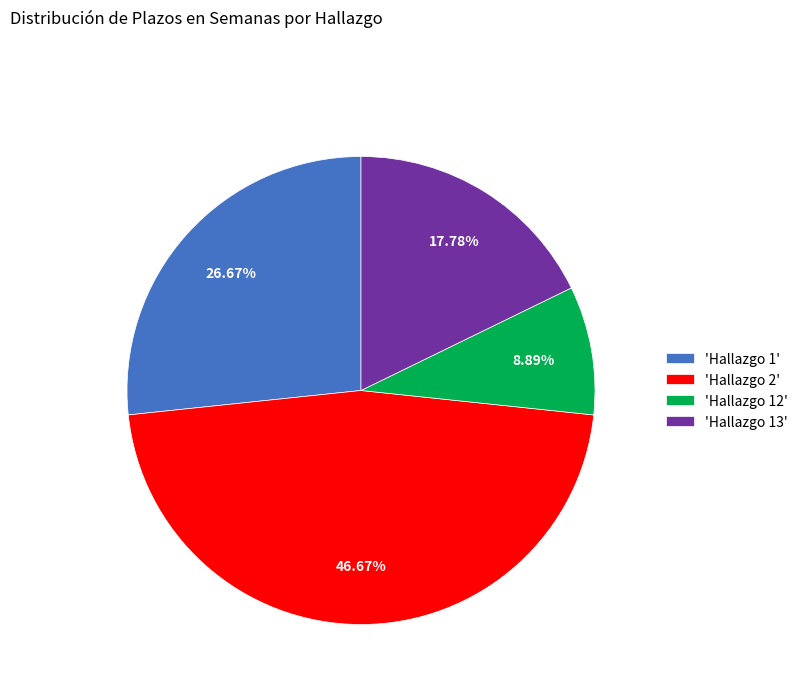

Rank the categories by value from highest to lowest.

'Hallazgo 2', 'Hallazgo 1', 'Hallazgo 13', 'Hallazgo 12'